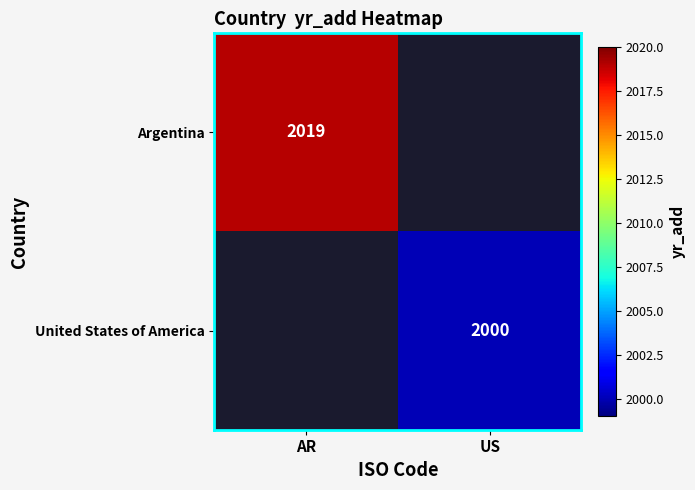

Is it true that United States of America equals 1037 at US?

False